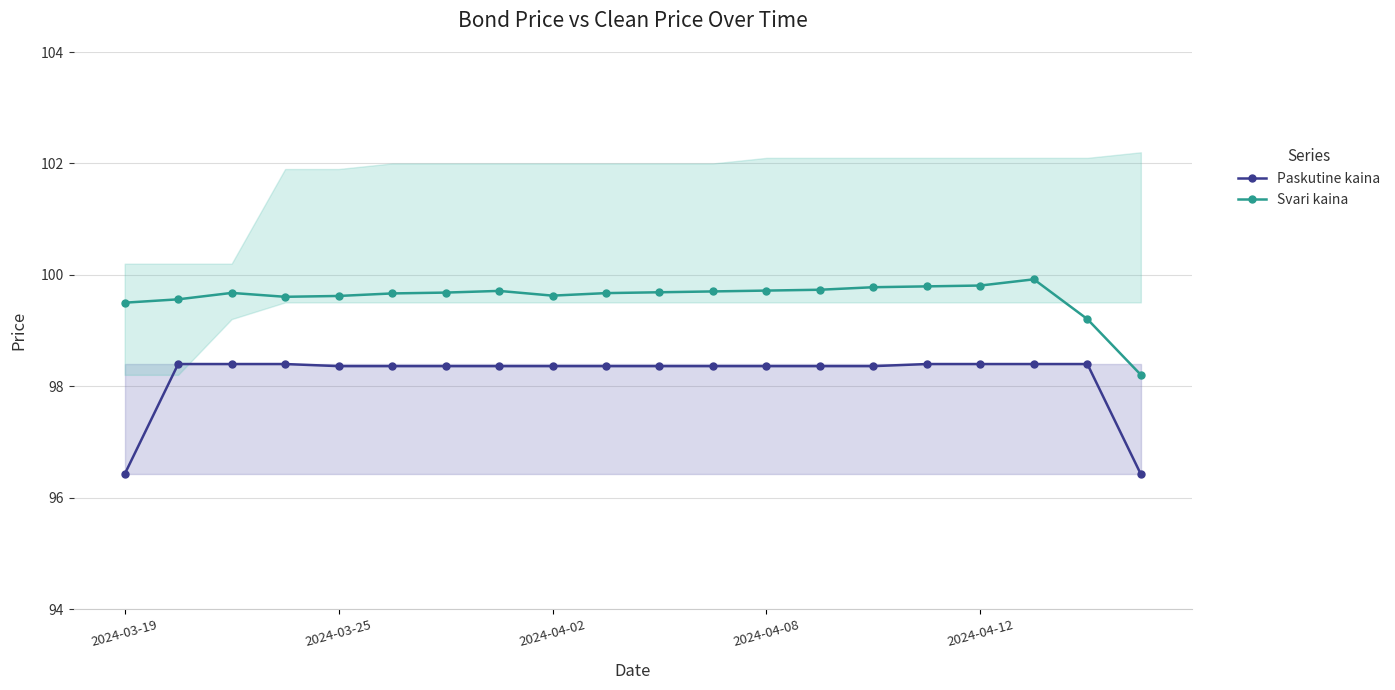

True or false: Svari kaina and Paskutine kaina intersect in this chart.

False